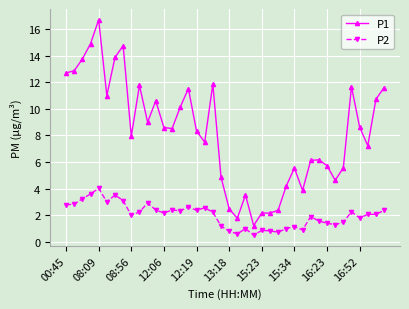

True or false: P1 has more than 2 interior local peaks.

True